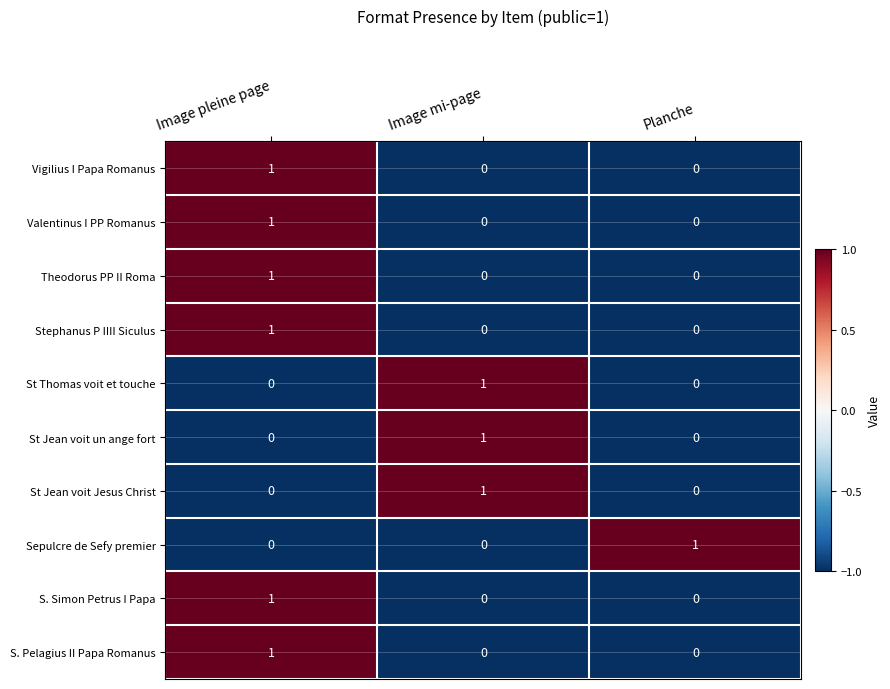

Is it true that S. Simon Petrus I Papa equals 0 at Image mi-page?

True